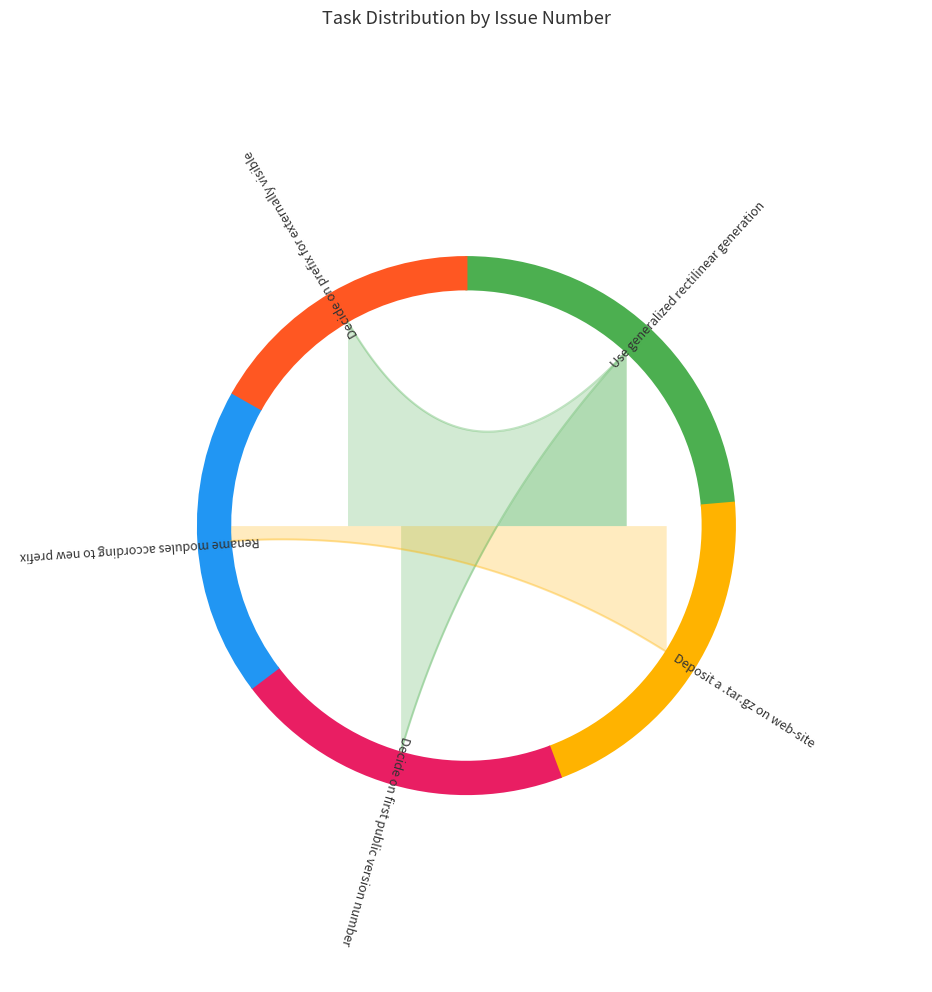

Does any single category account for the majority?

No